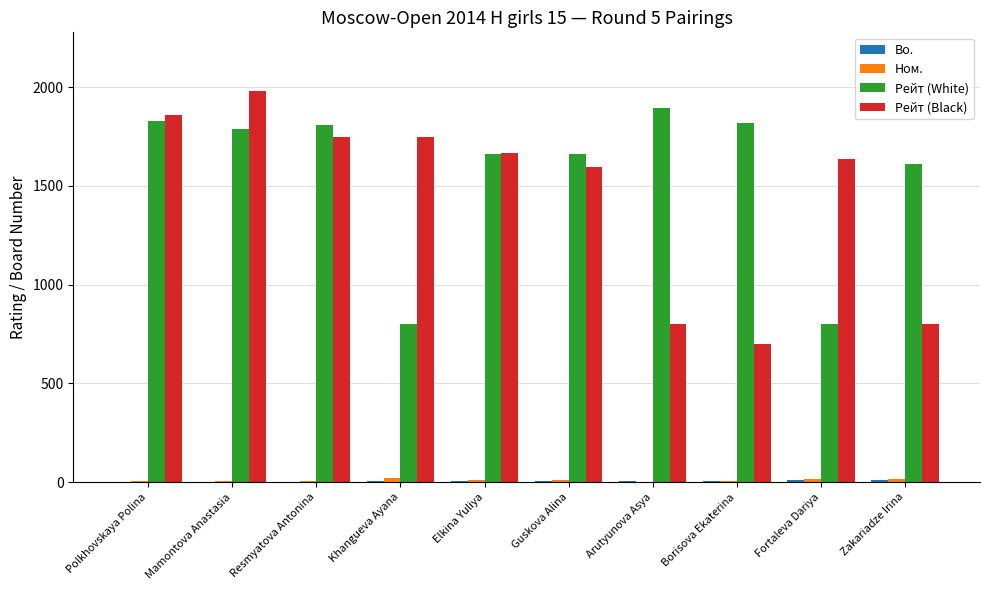

Which series has the largest total across all categories?

Рейт (White)